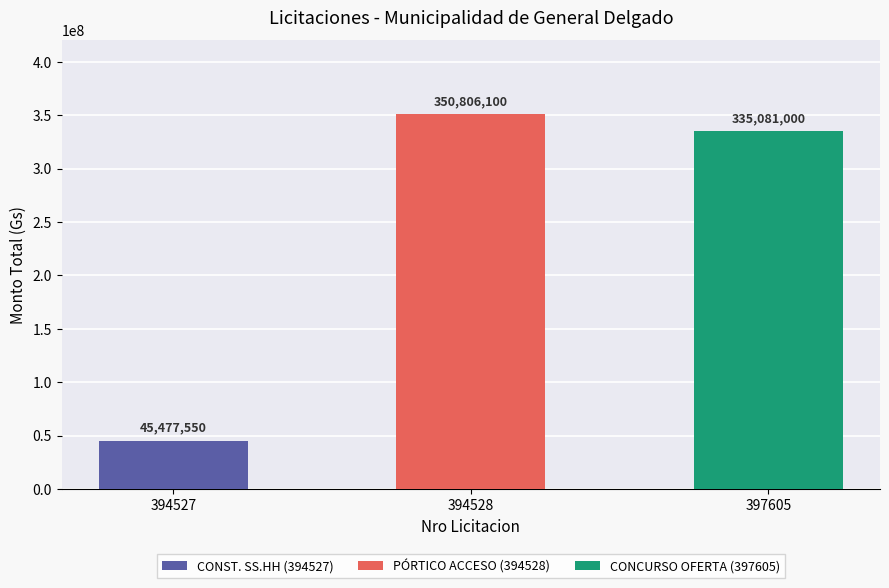

How many data points does each series have?

3